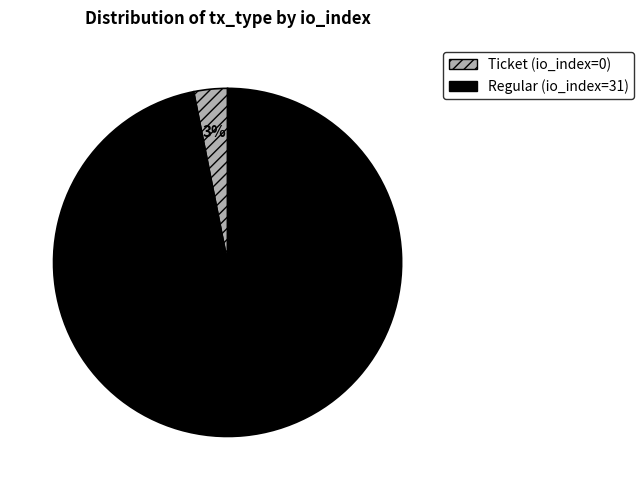

Rank the categories by value from lowest to highest.

Ticket, Regular